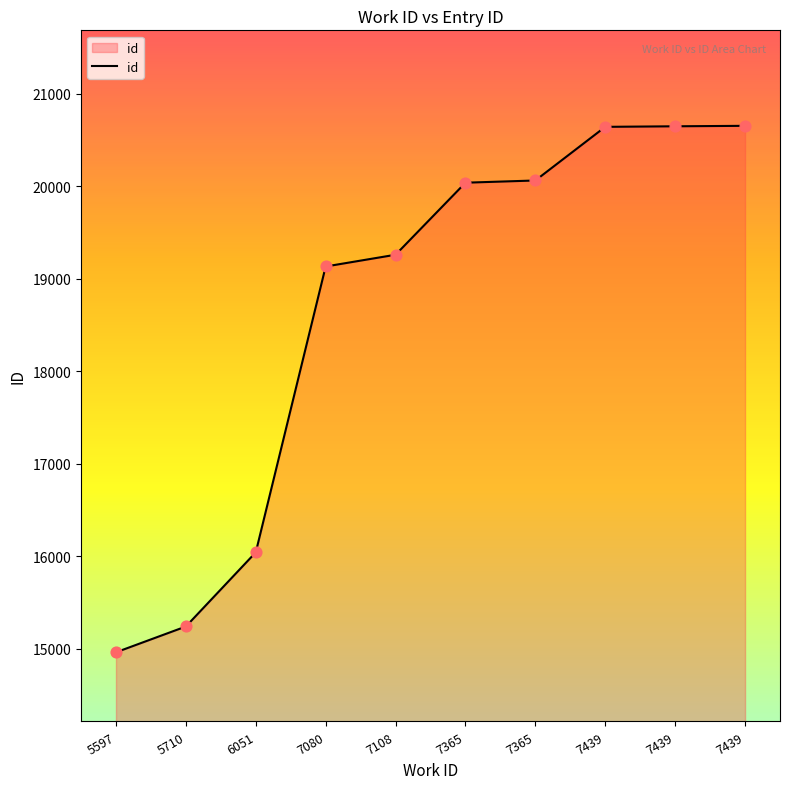

What is the change in value from 5597 to 7439?

+5682